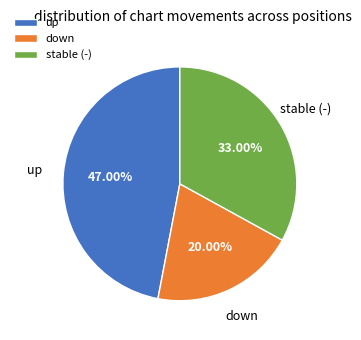

True or false: down accounts for 20% of the total.

True